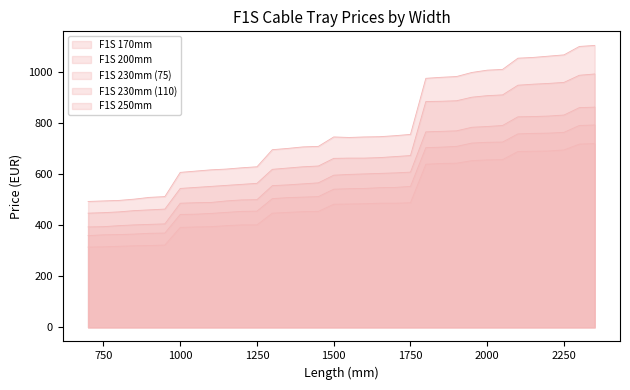

What is the approximate value of F1S 200mm at 2000, to the nearest 50?

750